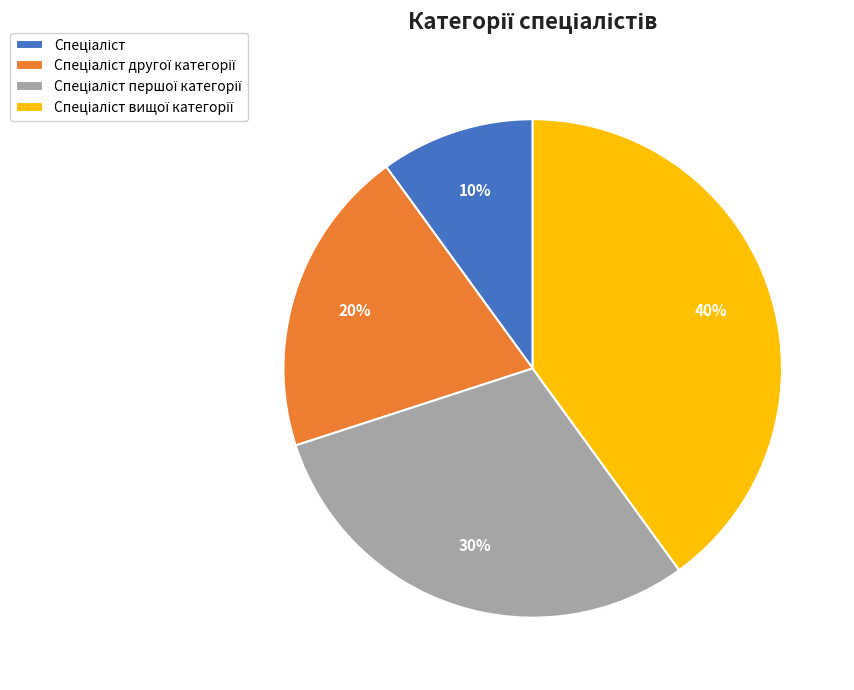

Is there a majority slice in this chart?

No